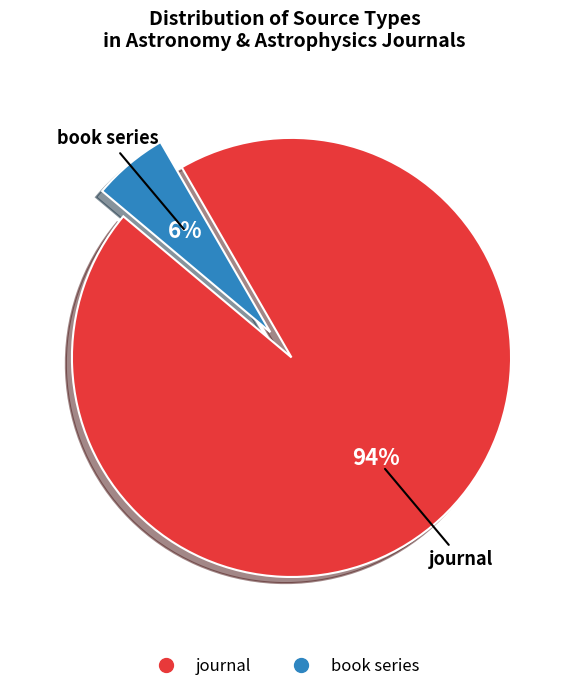

To the nearest percent, what portion does book series represent?

6%